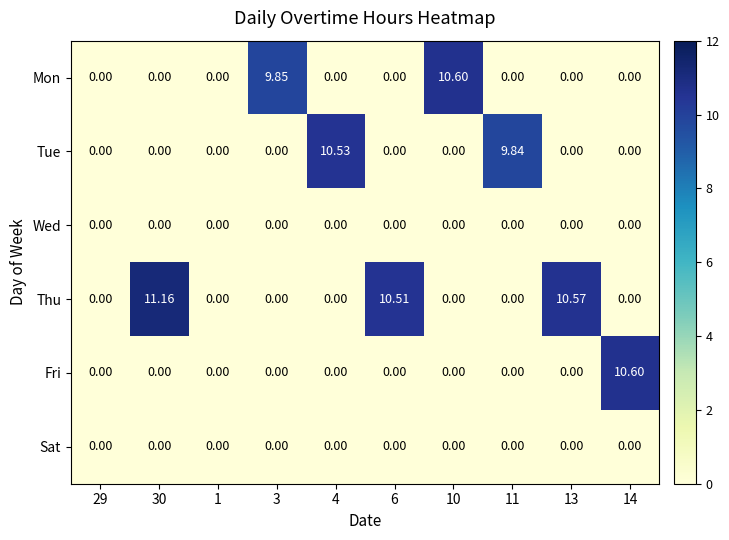

Between 29 and 14, which series saw the biggest shift?

Fri